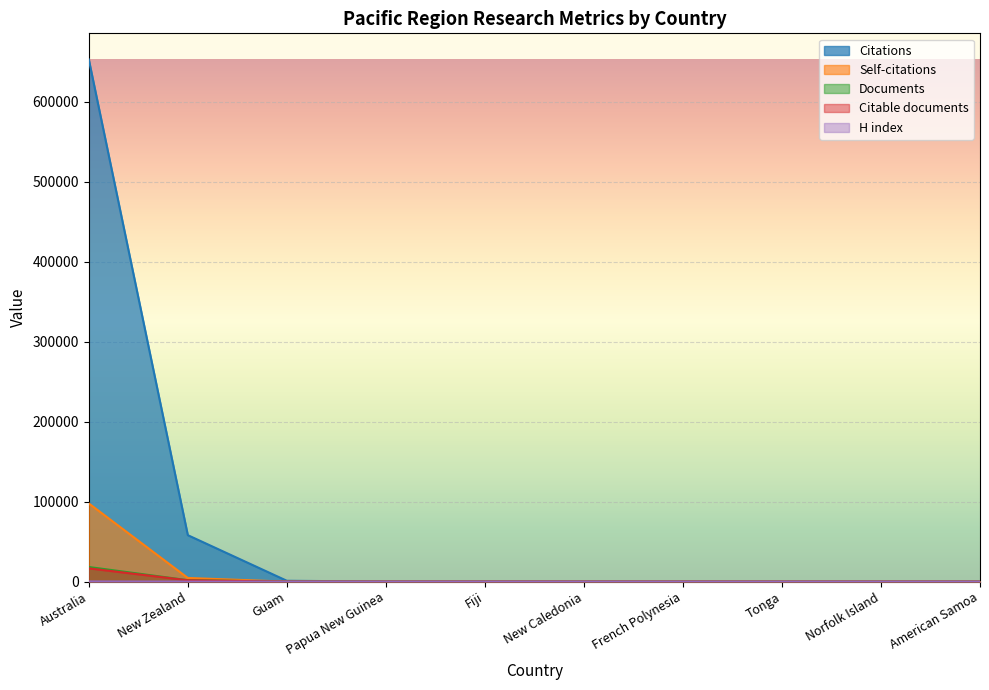

List the series in order of their peak value, lowest first.

H index, Citable documents, Documents, Self-citations, Citations